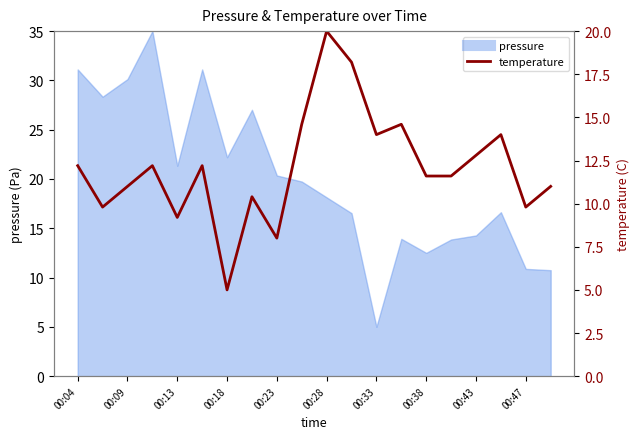

What is the value of the 19th point from the left?

9.8